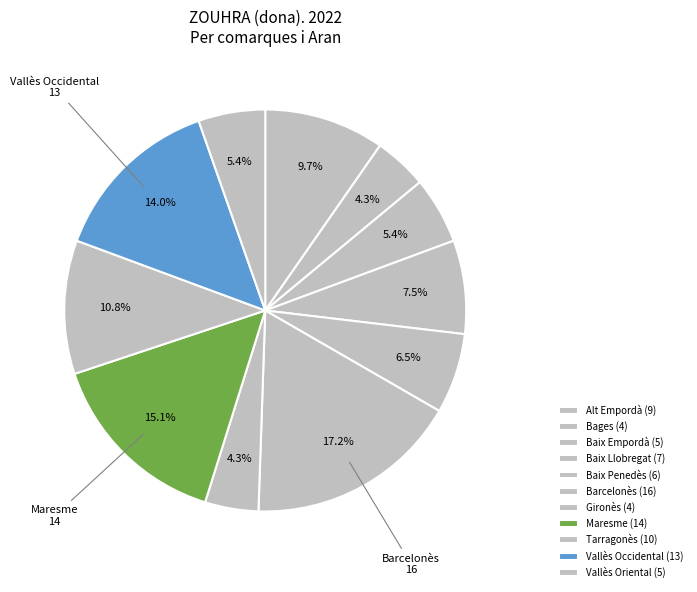

Which category has the smallest portion of the pie?

Bages